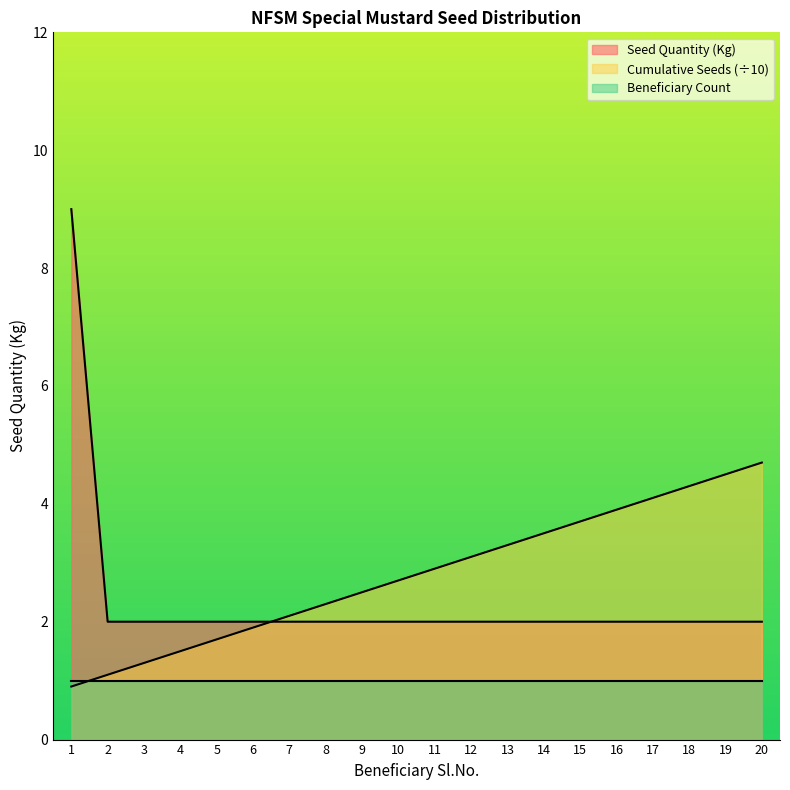

The Seed Quantity (Kg) series shows 1.2 at 11. True or false?

False